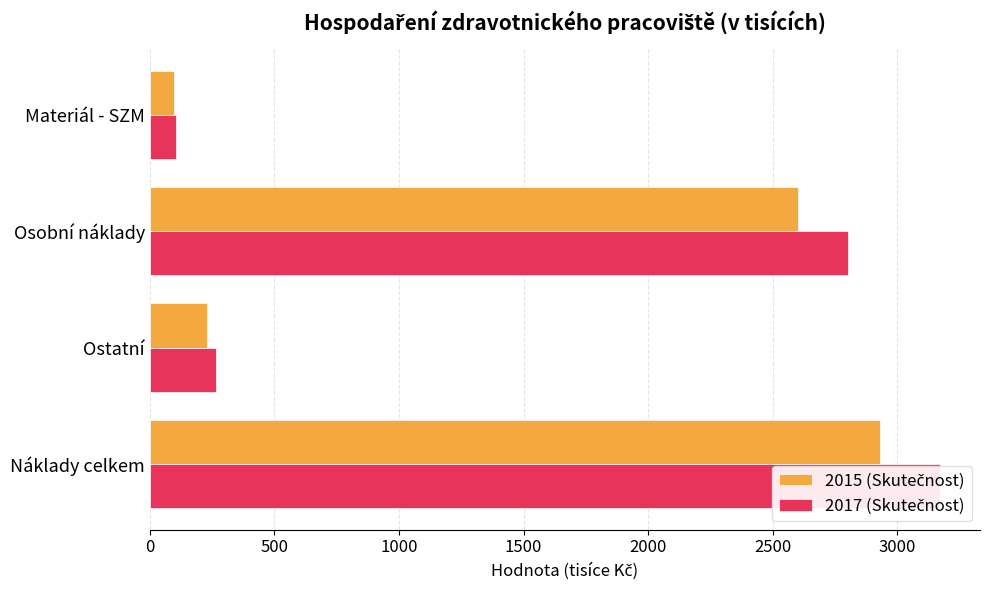

Reading left to right, what are all the values shown in this chart?

2015 (Skutečnost): 99.3	2601.2	229.5	2930.0
2017 (Skutečnost): 103.9	2803.3	265.4	3172.6